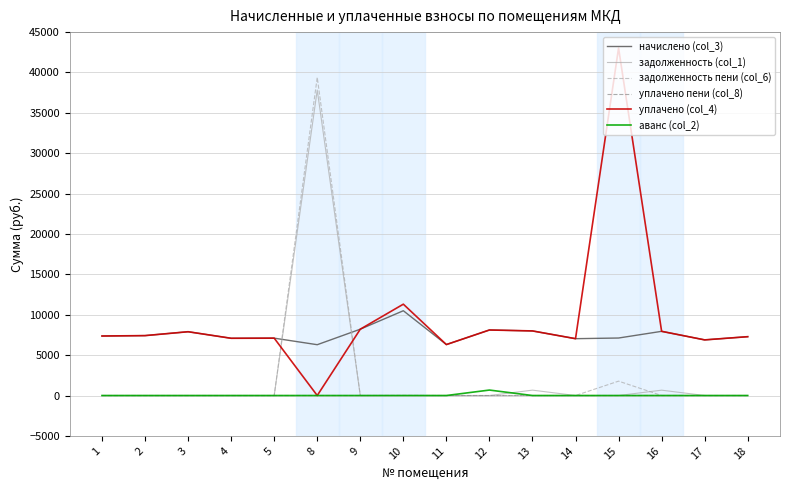

At which label does уплачено (col_4) reach its minimum?

8